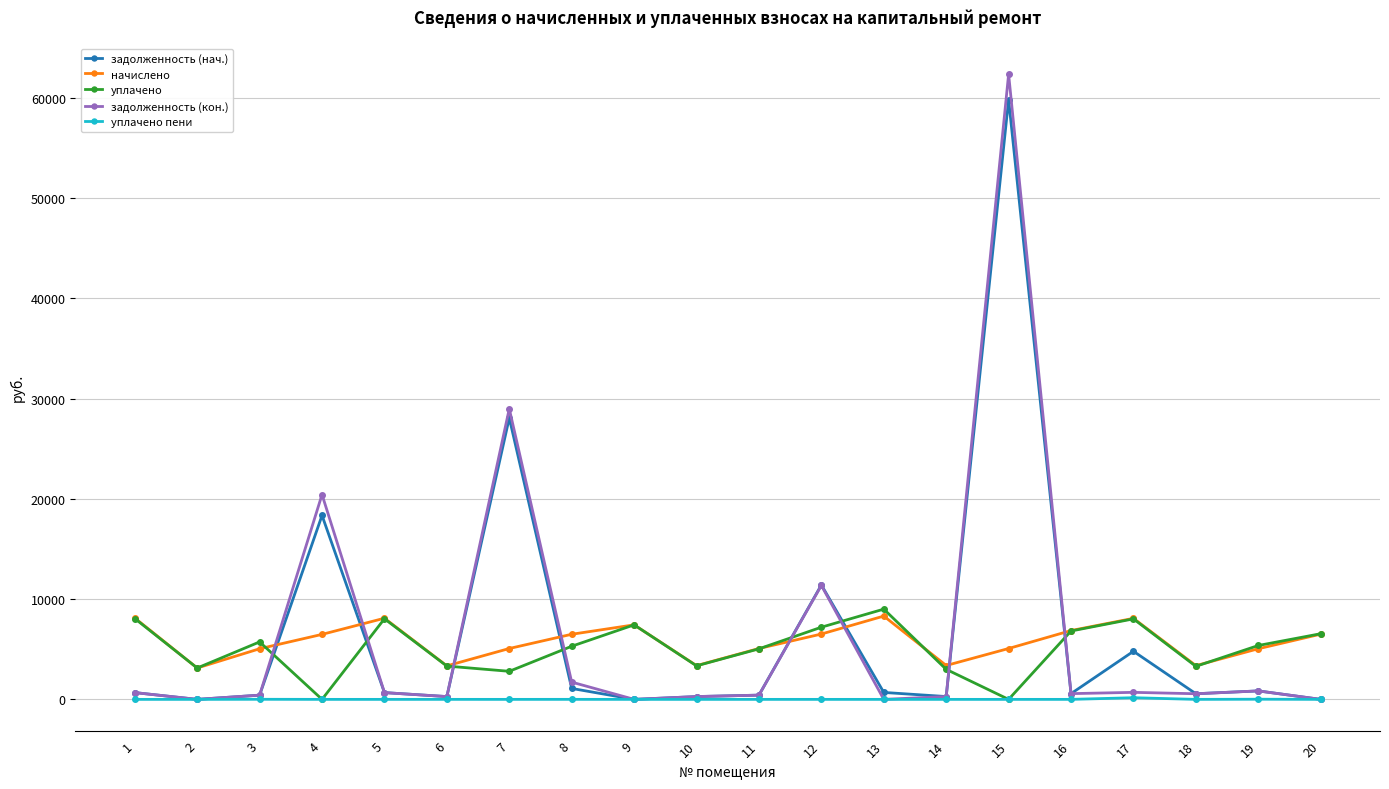

Is this an area chart (filled region under the line)?

No